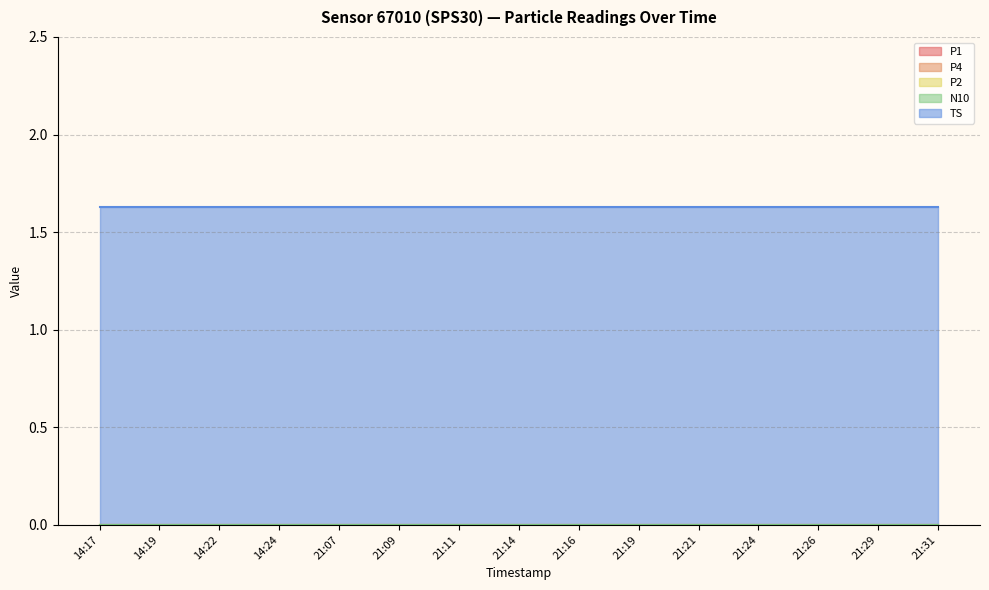

List the series in order of their peak value, highest first.

TS, P1, P4, P2, N10